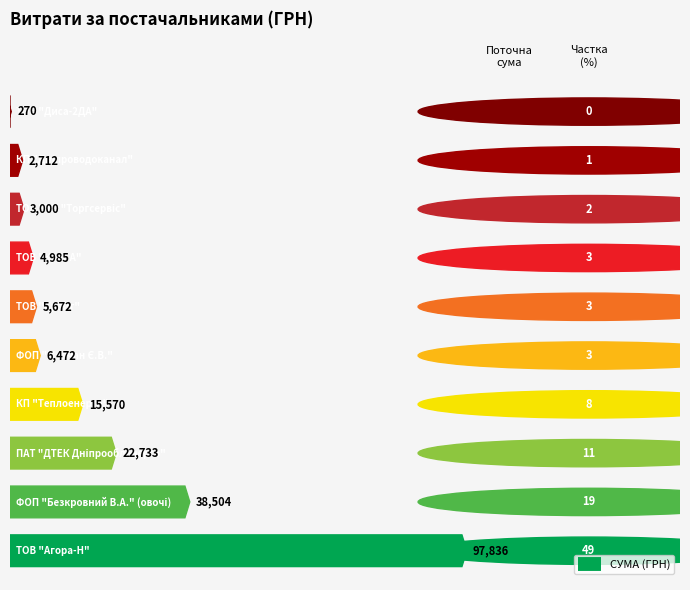

At which label is the value closest to 49053?

ФОП "Безкровний В.А."